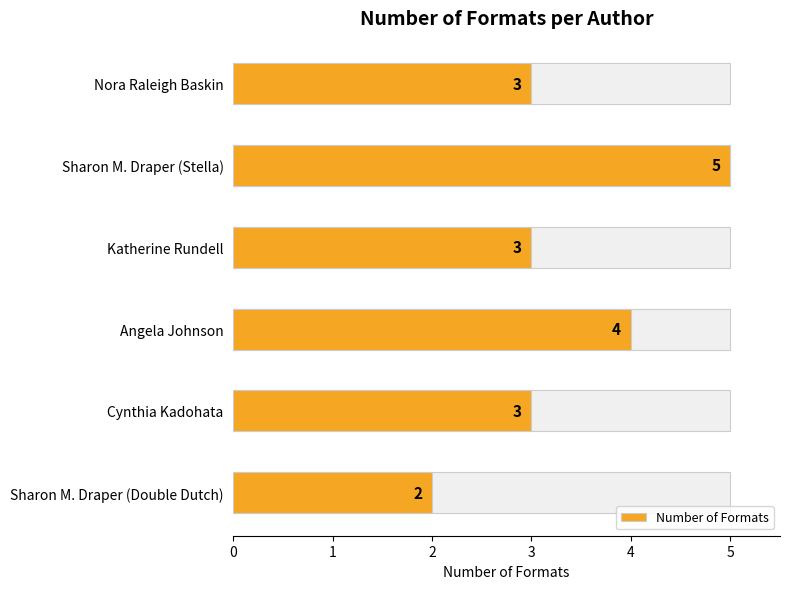

How many distinct data groups are displayed?

1